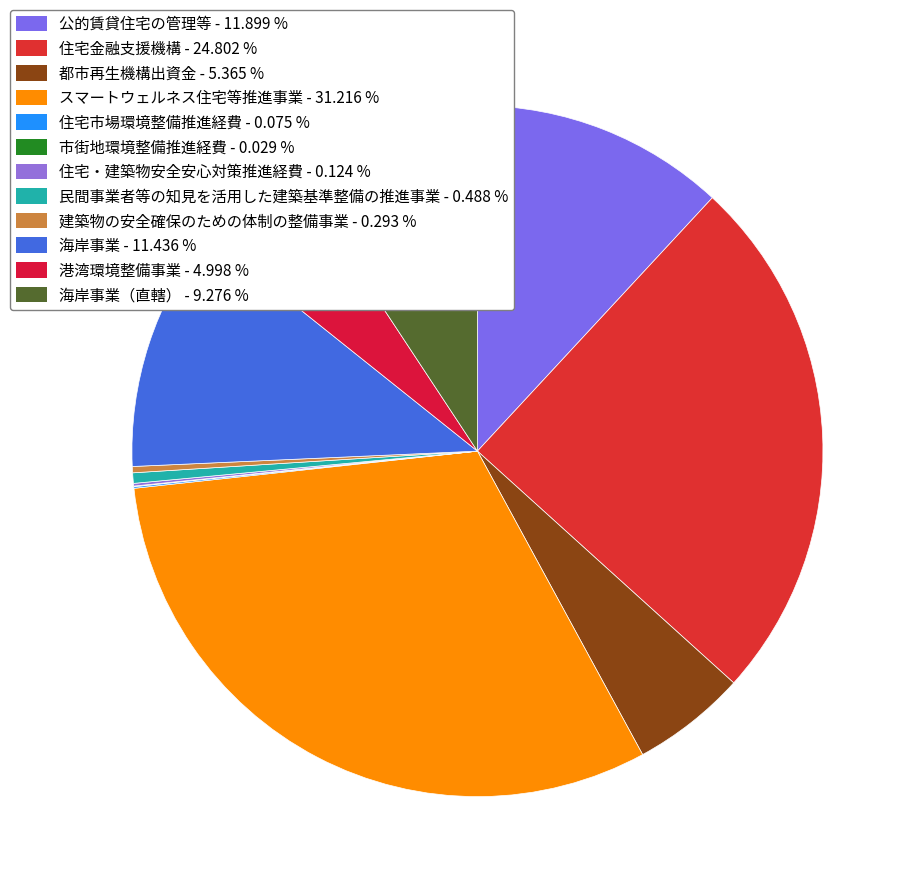

What is the smallest slice in the pie chart?

市街地環境整備推進経費